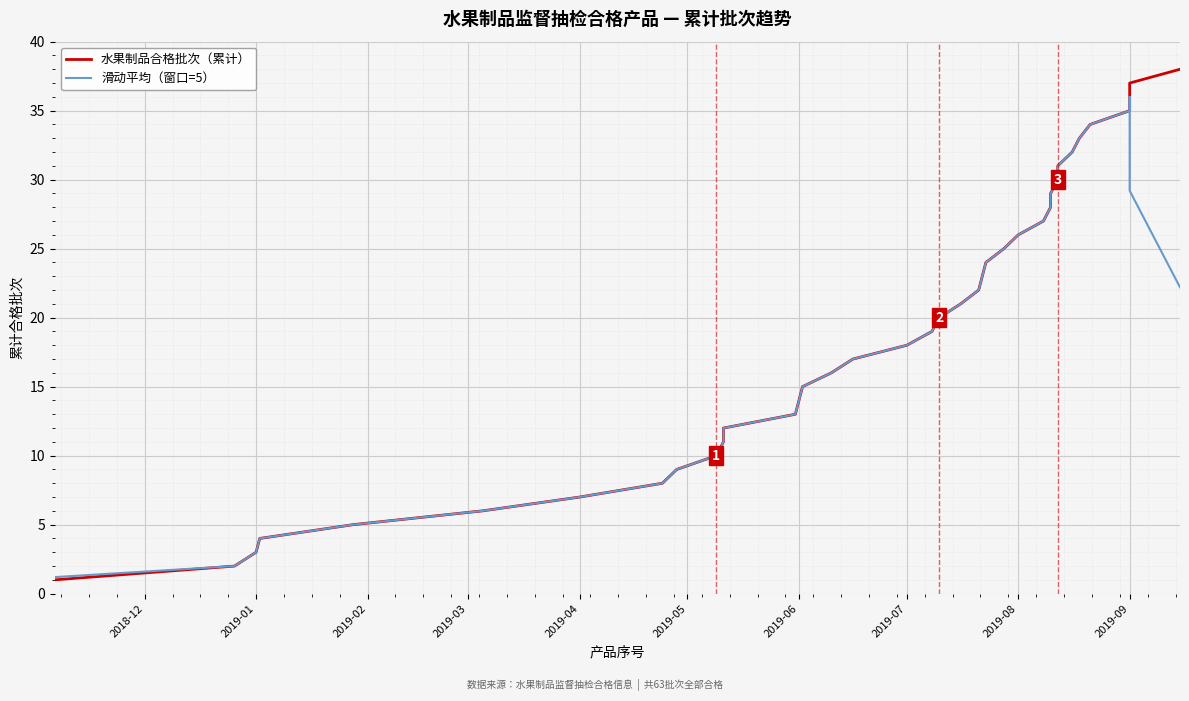

What is the value of the 滑动平均（窗口=5） point at the 2nd from the left?

2.0